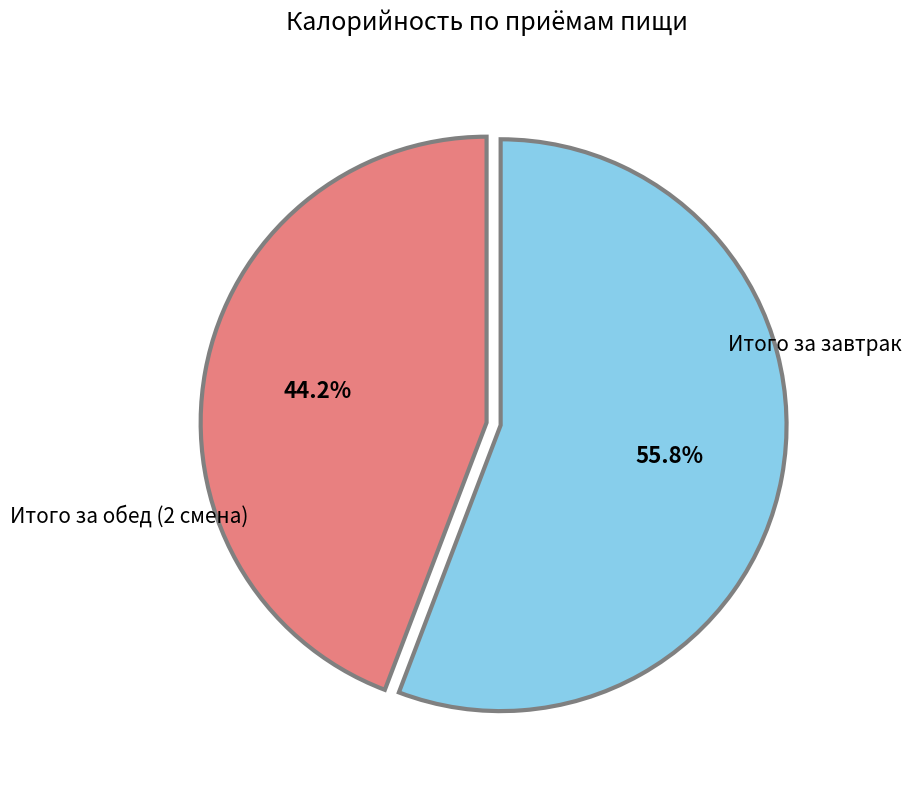

Count the number of slices in the pie.

2